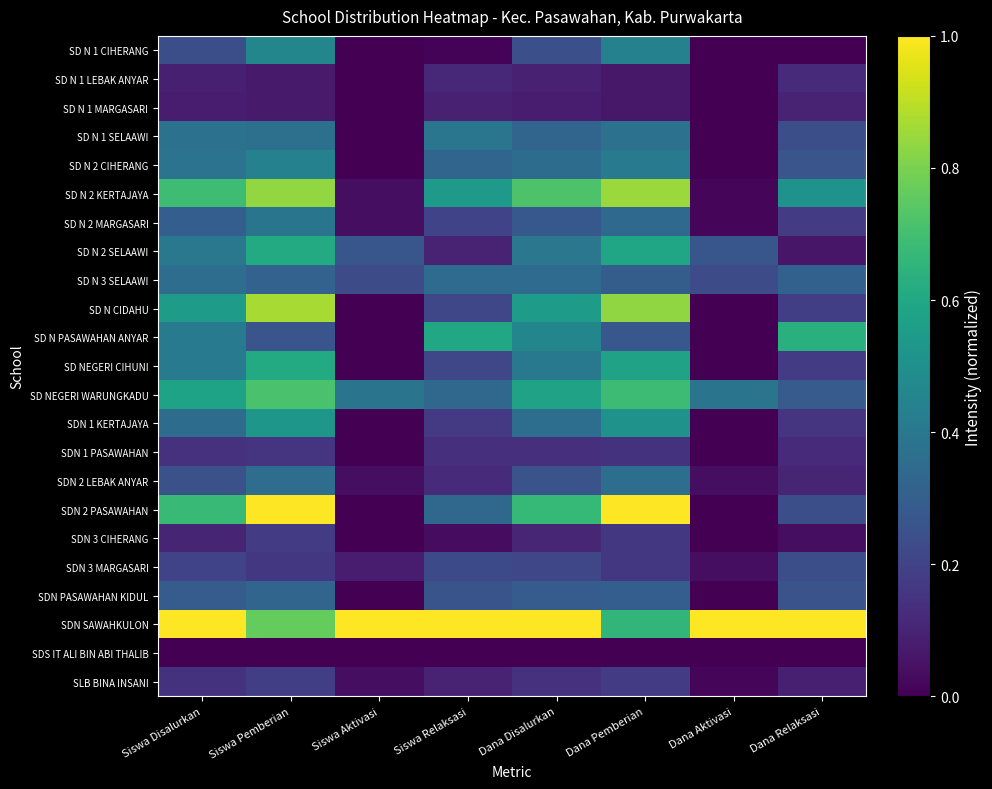

Reading left to right, transcribe all the data shown in this chart.

SD N 1 CIHERANG: Siswa Disalurkan=0.2	Siswa Pemberian=0.5	Siswa Aktivasi=0.0	Siswa Relaksasi=0.0	Dana Disalurkan=0.2	Dana Pemberian=0.4	Dana Aktivasi=0.0	Dana Relaksasi=0.0
SD N 1 LEBAK ANYAR: Siswa Disalurkan=0.1	Siswa Pemberian=0.1	Siswa Aktivasi=0.0	Siswa Relaksasi=0.1	Dana Disalurkan=0.1	Dana Pemberian=0.1	Dana Aktivasi=0.0	Dana Relaksasi=0.1
SD N 1 MARGASARI: Siswa Disalurkan=0.1	Siswa Pemberian=0.1	Siswa Aktivasi=0.0	Siswa Relaksasi=0.1	Dana Disalurkan=0.1	Dana Pemberian=0.1	Dana Aktivasi=0.0	Dana Relaksasi=0.1
SD N 1 SELAAWI: Siswa Disalurkan=0.4	Siswa Pemberian=0.4	Siswa Aktivasi=0.0	Siswa Relaksasi=0.4	Dana Disalurkan=0.3	Dana Pemberian=0.4	Dana Aktivasi=0.0	Dana Relaksasi=0.2
SD N 2 CIHERANG: Siswa Disalurkan=0.4	Siswa Pemberian=0.4	Siswa Aktivasi=0.0	Siswa Relaksasi=0.3	Dana Disalurkan=0.4	Dana Pemberian=0.4	Dana Aktivasi=0.0	Dana Relaksasi=0.3
SD N 2 KERTAJAYA: Siswa Disalurkan=0.7	Siswa Pemberian=0.8	Siswa Aktivasi=0.0	Siswa Relaksasi=0.5	Dana Disalurkan=0.7	Dana Pemberian=0.8	Dana Aktivasi=0.0	Dana Relaksasi=0.5
SD N 2 MARGASARI: Siswa Disalurkan=0.3	Siswa Pemberian=0.4	Siswa Aktivasi=0.0	Siswa Relaksasi=0.2	Dana Disalurkan=0.3	Dana Pemberian=0.3	Dana Aktivasi=0.0	Dana Relaksasi=0.2
SD N 2 SELAAWI: Siswa Disalurkan=0.4	Siswa Pemberian=0.6	Siswa Aktivasi=0.3	Siswa Relaksasi=0.1	Dana Disalurkan=0.4	Dana Pemberian=0.6	Dana Aktivasi=0.3	Dana Relaksasi=0.1
SD N 3 SELAAWI: Siswa Disalurkan=0.4	Siswa Pemberian=0.3	Siswa Aktivasi=0.2	Siswa Relaksasi=0.3	Dana Disalurkan=0.3	Dana Pemberian=0.3	Dana Aktivasi=0.2	Dana Relaksasi=0.3
SD N CIDAHU: Siswa Disalurkan=0.5	Siswa Pemberian=0.9	Siswa Aktivasi=0.0	Siswa Relaksasi=0.2	Dana Disalurkan=0.6	Dana Pemberian=0.8	Dana Aktivasi=0.0	Dana Relaksasi=0.2
SD N PASAWAHAN ANYAR: Siswa Disalurkan=0.4	Siswa Pemberian=0.3	Siswa Aktivasi=0.0	Siswa Relaksasi=0.6	Dana Disalurkan=0.5	Dana Pemberian=0.3	Dana Aktivasi=0.0	Dana Relaksasi=0.6
SD NEGERI CIHUNI: Siswa Disalurkan=0.4	Siswa Pemberian=0.6	Siswa Aktivasi=0.0	Siswa Relaksasi=0.2	Dana Disalurkan=0.4	Dana Pemberian=0.6	Dana Aktivasi=0.0	Dana Relaksasi=0.2
SD NEGERI WARUNGKADU: Siswa Disalurkan=0.6	Siswa Pemberian=0.7	Siswa Aktivasi=0.4	Siswa Relaksasi=0.3	Dana Disalurkan=0.6	Dana Pemberian=0.7	Dana Aktivasi=0.4	Dana Relaksasi=0.3
SDN 1 KERTAJAYA: Siswa Disalurkan=0.4	Siswa Pemberian=0.5	Siswa Aktivasi=0.0	Siswa Relaksasi=0.2	Dana Disalurkan=0.4	Dana Pemberian=0.5	Dana Aktivasi=0.0	Dana Relaksasi=0.2
SDN 1 PASAWAHAN: Siswa Disalurkan=0.1	Siswa Pemberian=0.2	Siswa Aktivasi=0.0	Siswa Relaksasi=0.1	Dana Disalurkan=0.1	Dana Pemberian=0.1	Dana Aktivasi=0.0	Dana Relaksasi=0.1
SDN 2 LEBAK ANYAR: Siswa Disalurkan=0.2	Siswa Pemberian=0.4	Siswa Aktivasi=0.0	Siswa Relaksasi=0.1	Dana Disalurkan=0.3	Dana Pemberian=0.4	Dana Aktivasi=0.0	Dana Relaksasi=0.1
SDN 2 PASAWAHAN: Siswa Disalurkan=0.7	Siswa Pemberian=1.0	Siswa Aktivasi=0.0	Siswa Relaksasi=0.3	Dana Disalurkan=0.7	Dana Pemberian=1.0	Dana Aktivasi=0.0	Dana Relaksasi=0.2
SDN 3 CIHERANG: Siswa Disalurkan=0.1	Siswa Pemberian=0.2	Siswa Aktivasi=0.0	Siswa Relaksasi=0.0	Dana Disalurkan=0.1	Dana Pemberian=0.2	Dana Aktivasi=0.0	Dana Relaksasi=0.0
SDN 3 MARGASARI: Siswa Disalurkan=0.2	Siswa Pemberian=0.2	Siswa Aktivasi=0.1	Siswa Relaksasi=0.2	Dana Disalurkan=0.2	Dana Pemberian=0.2	Dana Aktivasi=0.0	Dana Relaksasi=0.2
SDN PASAWAHAN KIDUL: Siswa Disalurkan=0.3	Siswa Pemberian=0.3	Siswa Aktivasi=0.0	Siswa Relaksasi=0.3	Dana Disalurkan=0.3	Dana Pemberian=0.3	Dana Aktivasi=0.0	Dana Relaksasi=0.3
SDN SAWAHKULON: Siswa Disalurkan=1.0	Siswa Pemberian=0.8	Siswa Aktivasi=1.0	Siswa Relaksasi=1.0	Dana Disalurkan=1.0	Dana Pemberian=0.7	Dana Aktivasi=1.0	Dana Relaksasi=1.0
SDS IT ALI BIN ABI THALIB: Siswa Disalurkan=0.0	Siswa Pemberian=0.0	Siswa Aktivasi=0.0	Siswa Relaksasi=0.0	Dana Disalurkan=0.0	Dana Pemberian=0.0	Dana Aktivasi=0.0	Dana Relaksasi=0.0
SLB BINA INSANI: Siswa Disalurkan=0.1	Siswa Pemberian=0.2	Siswa Aktivasi=0.0	Siswa Relaksasi=0.1	Dana Disalurkan=0.1	Dana Pemberian=0.2	Dana Aktivasi=0.0	Dana Relaksasi=0.1